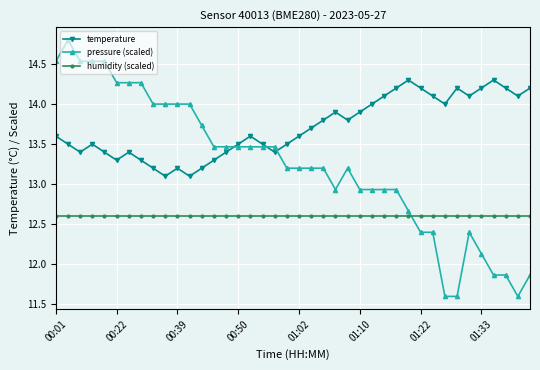

What is the value of the pressure (scaled) point at the 14th from the left?

13.5